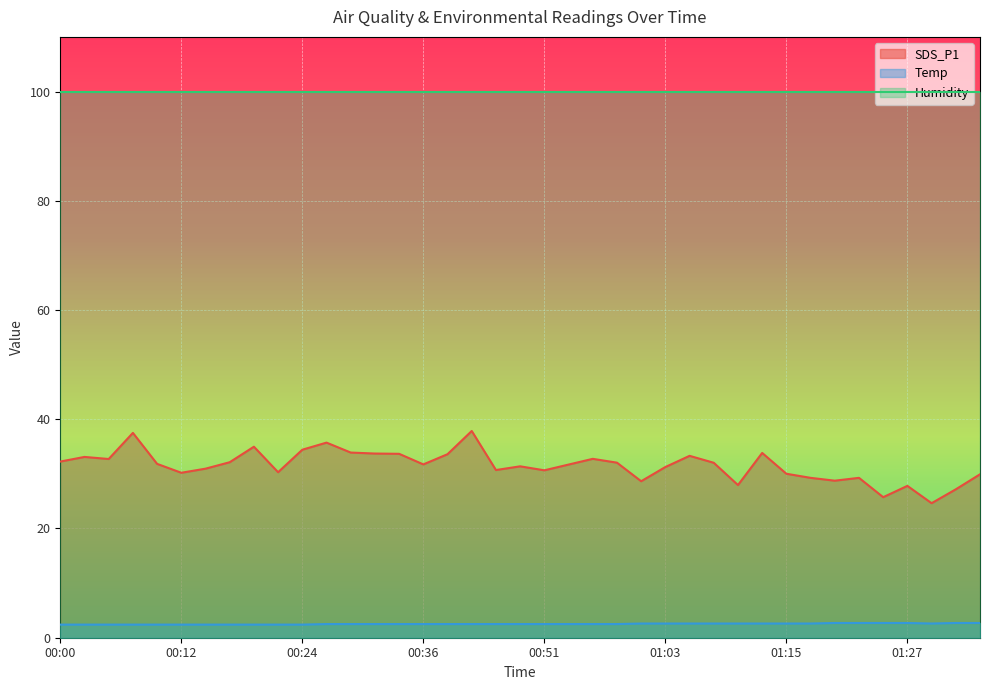

Is it true that SDS_P1 equals 33.6 at 00:39?

True